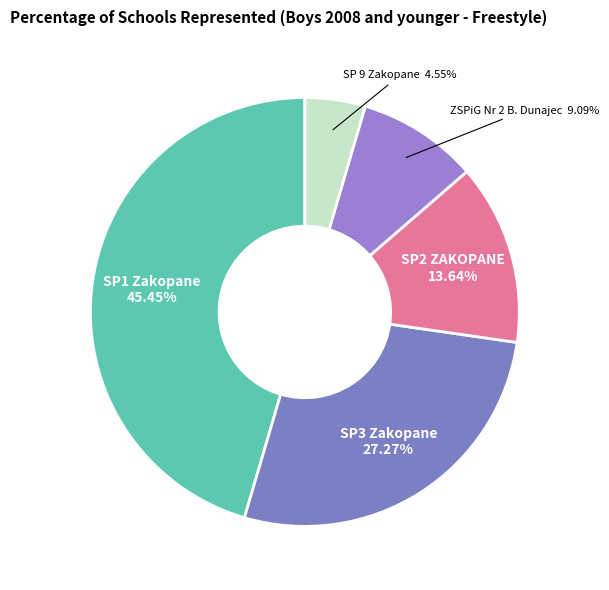

Does ZSPiG Nr 2 B. Dunajec account for over 50% of the chart?

No